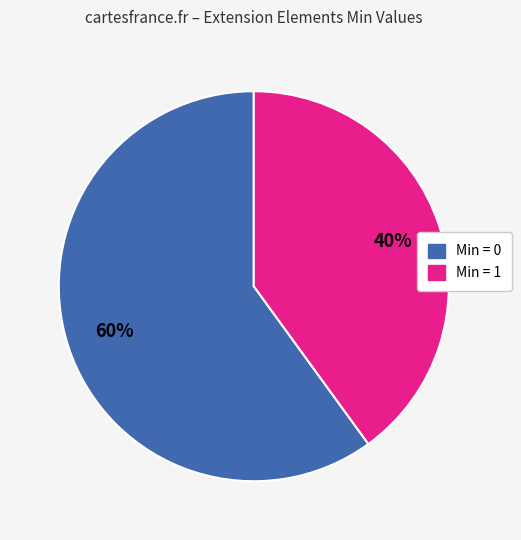

Is there any slice that represents more than half of the pie?

Yes